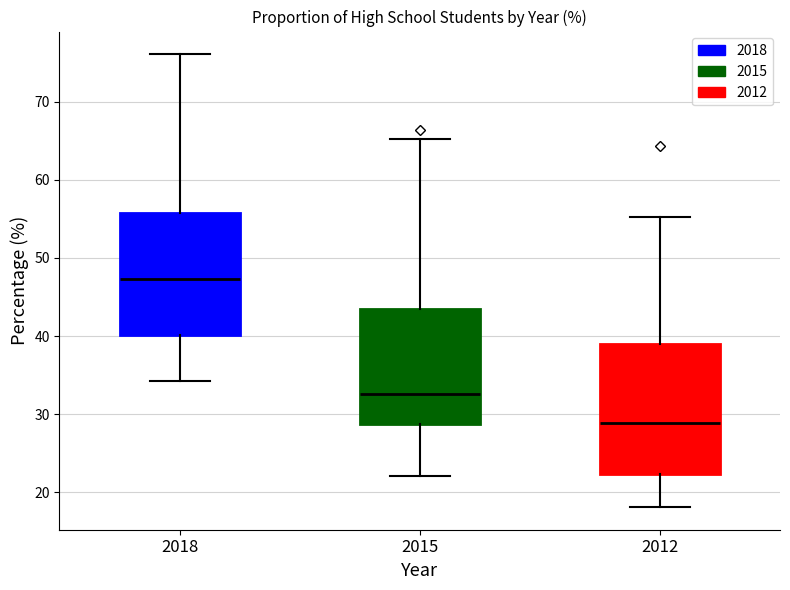

Where is the upper edge of the box at x = 2012 on the y-axis? The values are not printed on the chart, so give them approximately, as read against the axis.

39